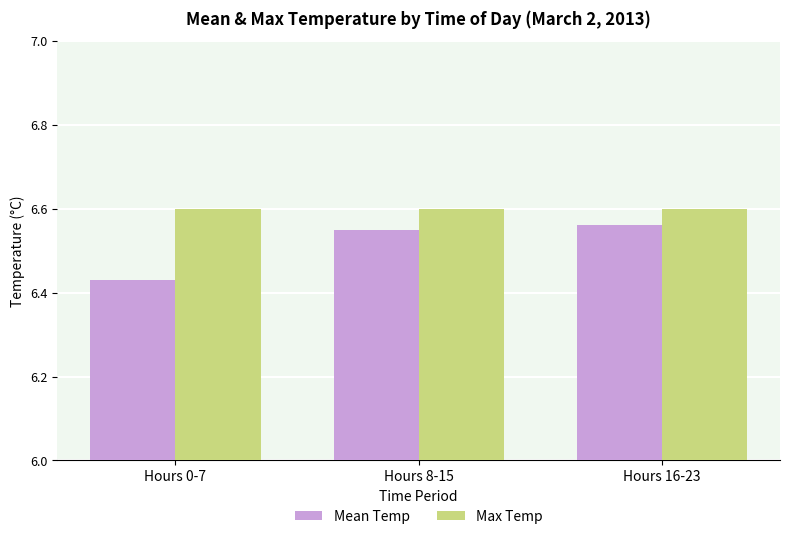

Rank the series by their maximum value, from lowest to highest.

Mean Temp, Max Temp